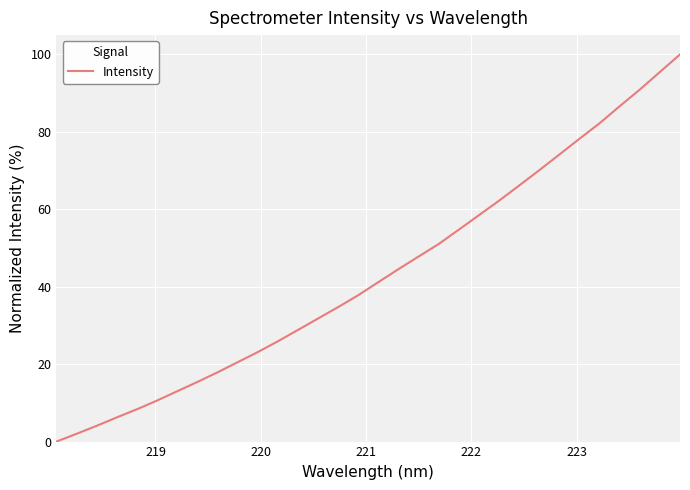

Reading right to left, list all the values displayed in this chart.

100.0	95.5	90.9	86.6	82.2	78.2	74.2	70.1	66.2	62.2	58.5	54.8	51.1	47.8	44.6	41.2	37.8	34.8	31.8	28.8	25.9	23.1	20.5	17.9	15.4	13.0	10.6	8.4	6.2	4.1	2.0	0.0